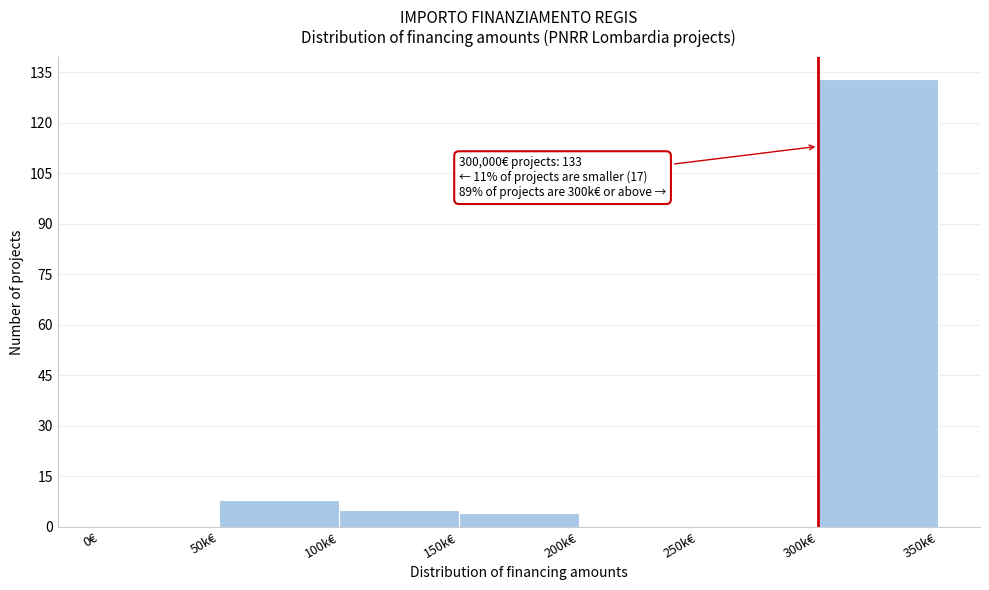

Reading left to right, transcribe all the data shown in this chart.

0€=0	50k€=8	100k€=5	150k€=4	200k€=0	250k€=0	300k€=133